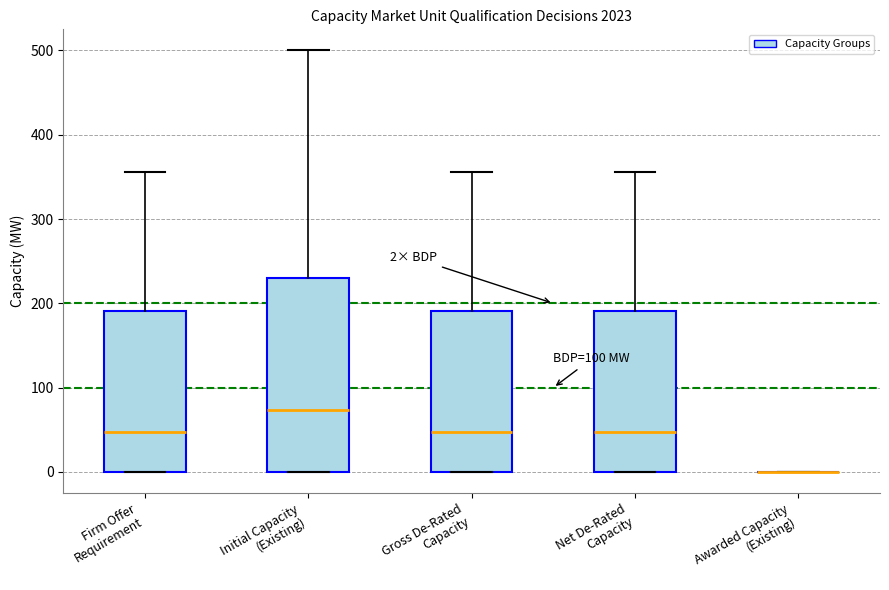

Comparing the boxes themselves (not the whiskers), which one is the tallest?

Initial Capacity (Existing)